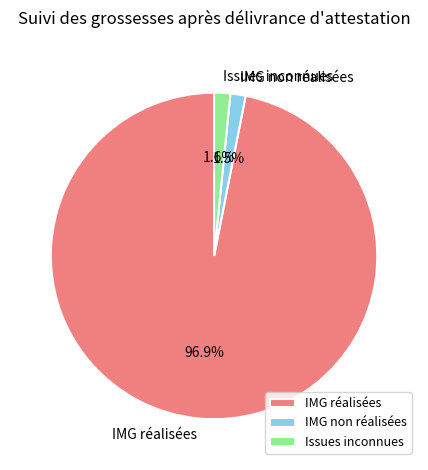

To the nearest percent, what is the combined percentage of Issues inconnues and IMG non réalisées?

3%